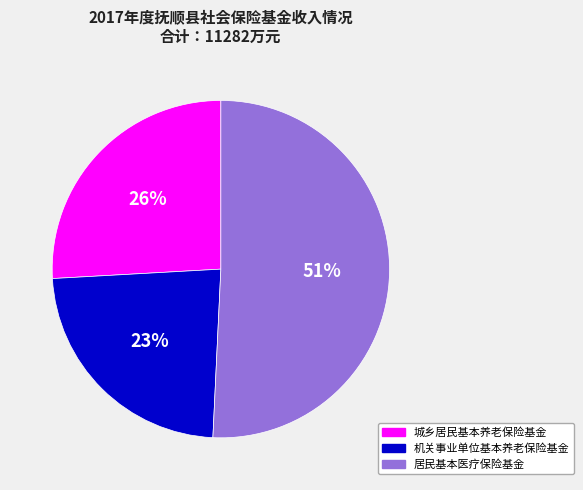

To the nearest percent, what is the combined percentage of 机关事业单位基本养老保险基金 and 居民基本医疗保险基金?

74%